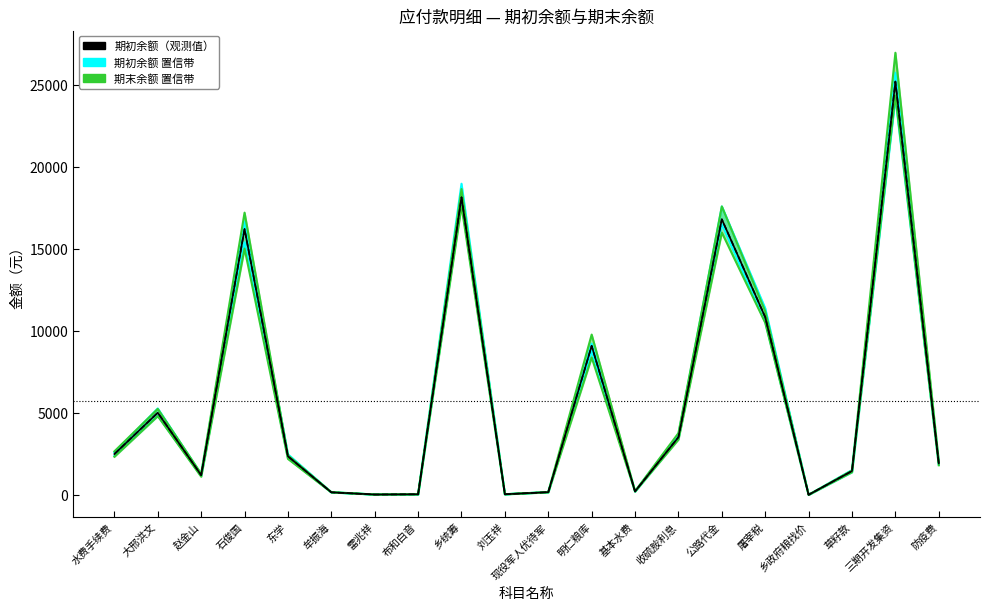

At how many categories does at least one series exceed 25179?

1